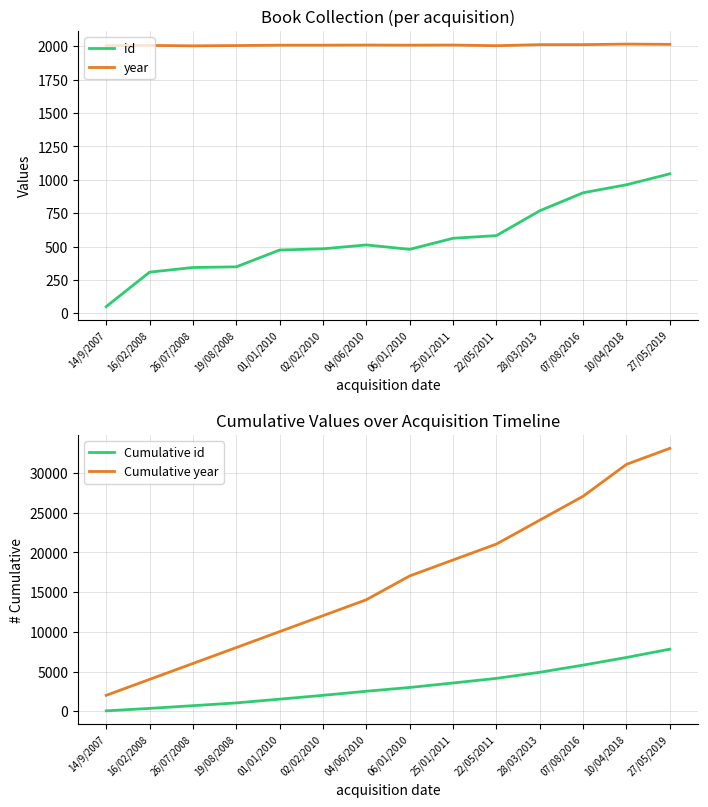

Which series has the largest total across all categories?

Cumulative year